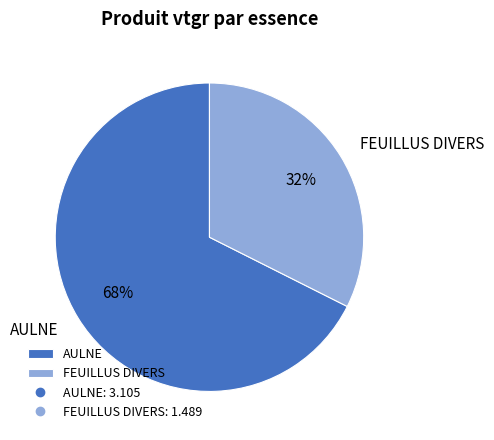

How many segments does this pie chart have?

2